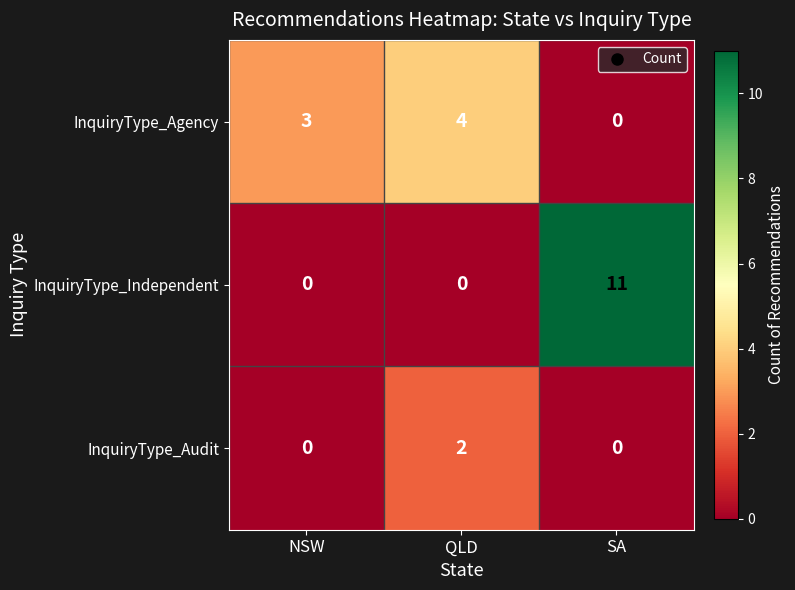

Rank the series by their maximum value, from highest to lowest.

InquiryType_Independent, InquiryType_Agency, InquiryType_Audit